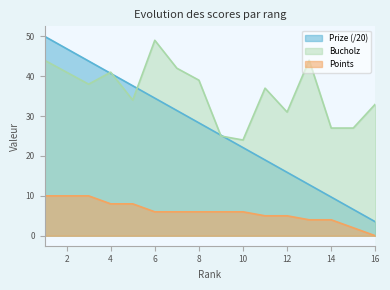

How many lines are shown in the chart?

3